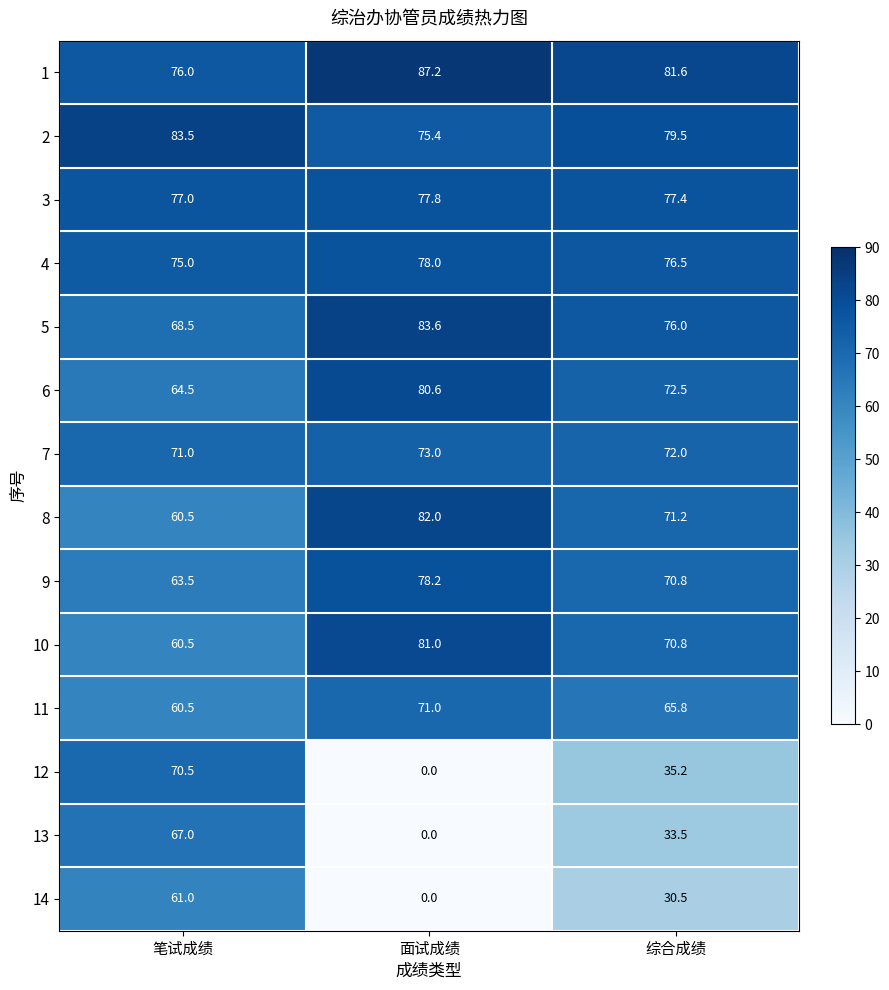

At which category does the chart reach its peak across all series?

面试成绩